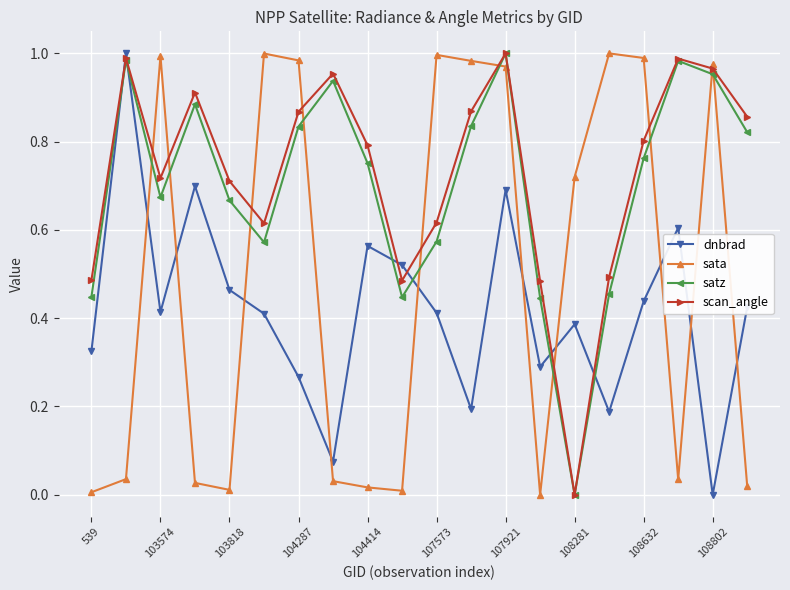

True or false: sata and dnbrad cross at least once.

True